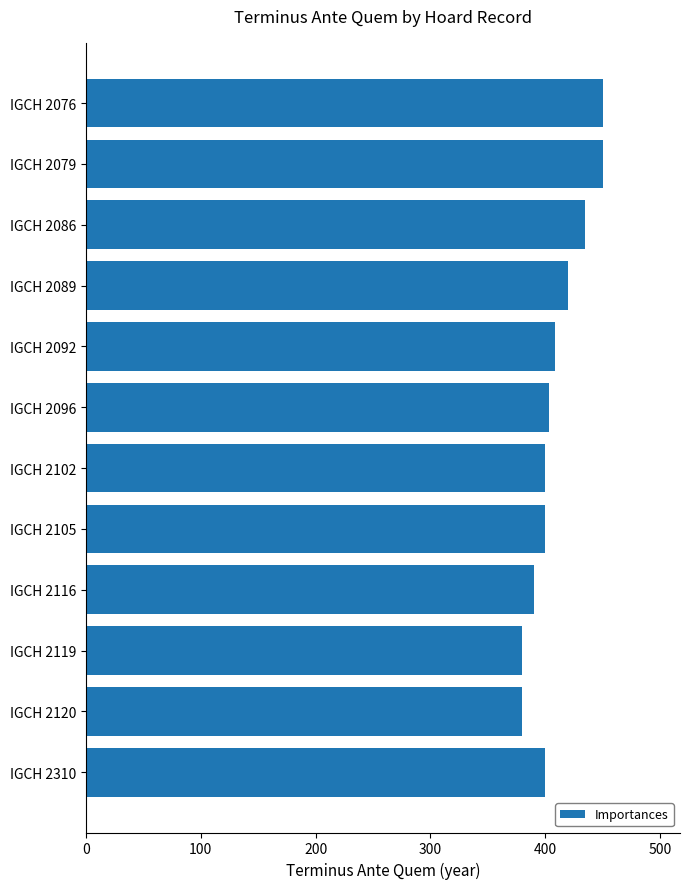

Reading top to bottom, extract all data points from this chart.

450	450	435	420	409	403	400	400	390	380	380	400